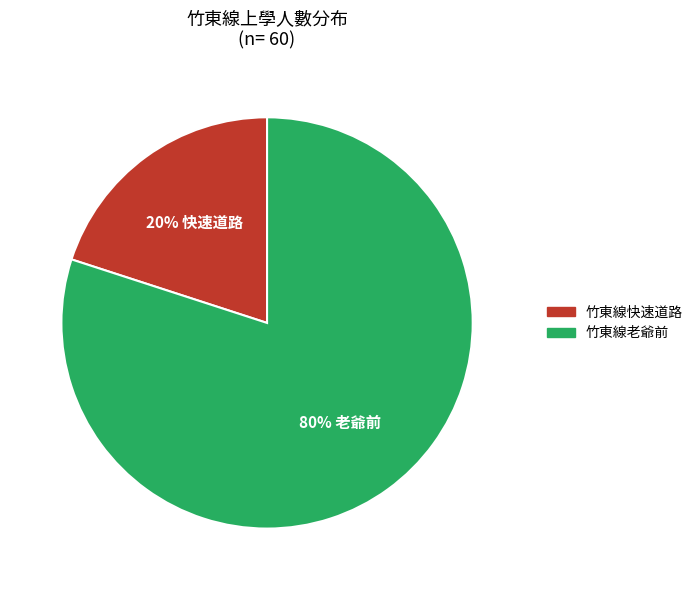

To the nearest percent, what percentage of the pie is 竹東線老爺前?

80%